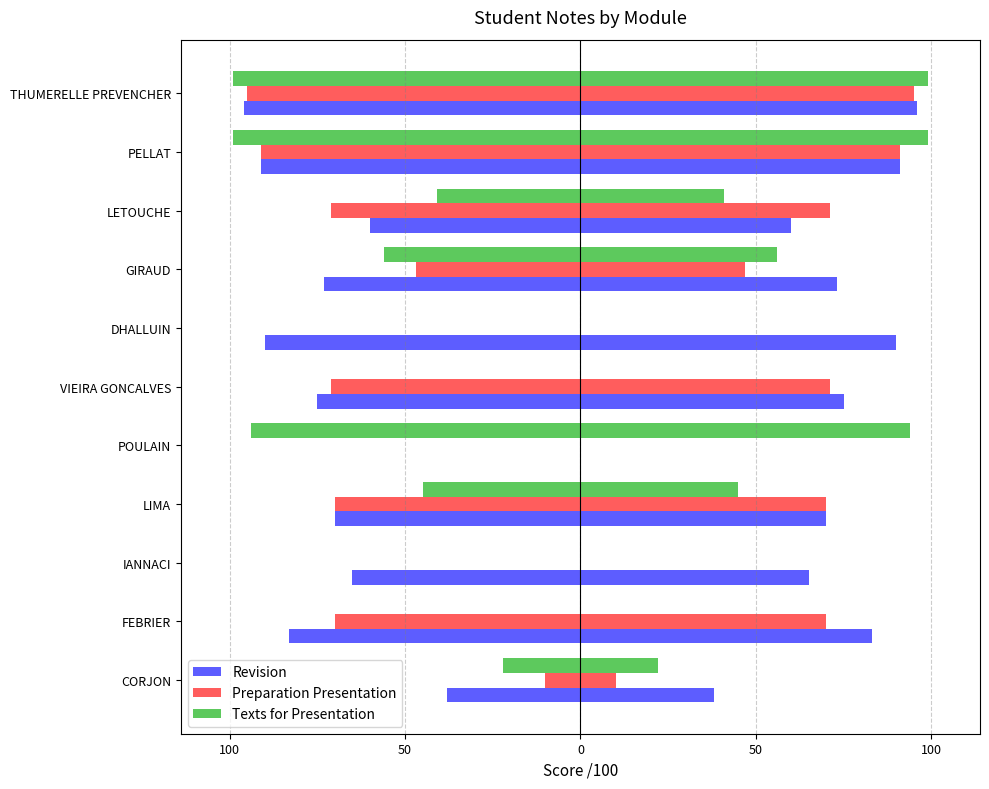

What is the value of the Revision bar at the 5th from the left?

-65